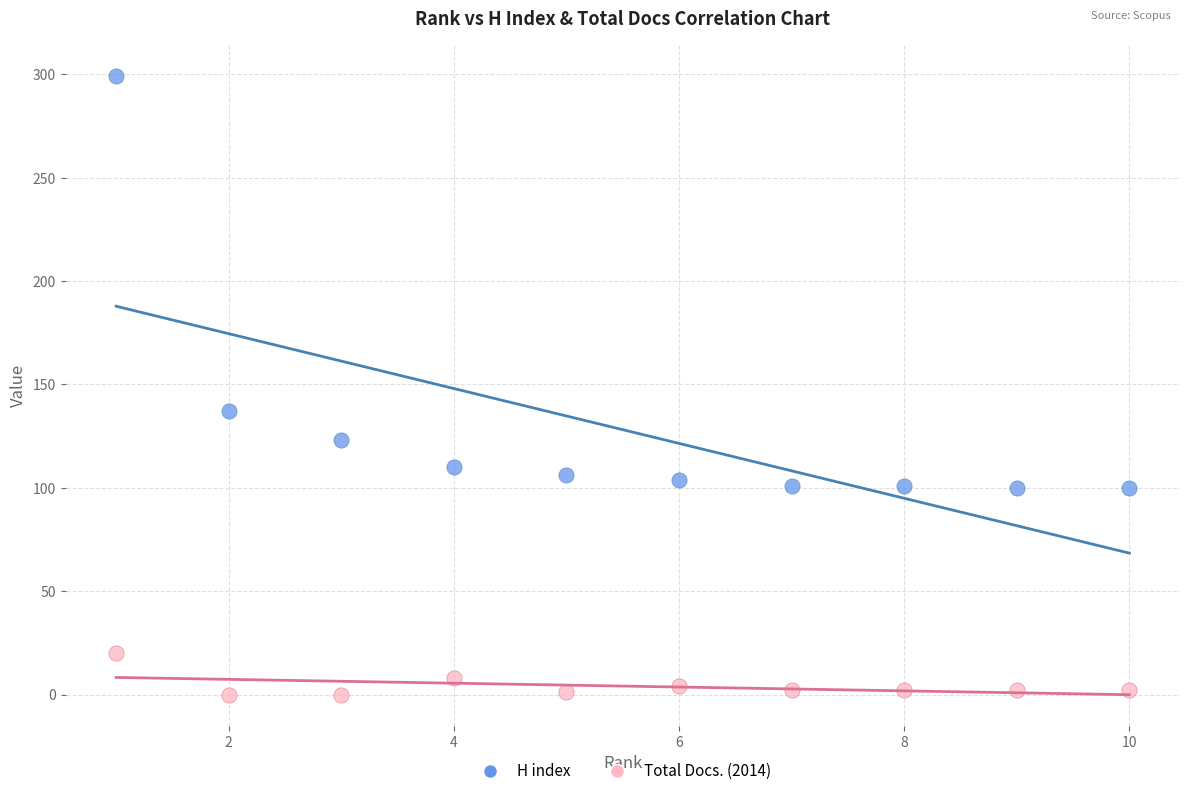

Which series reaches the minimum Y coordinate?

Total Docs. (2014)